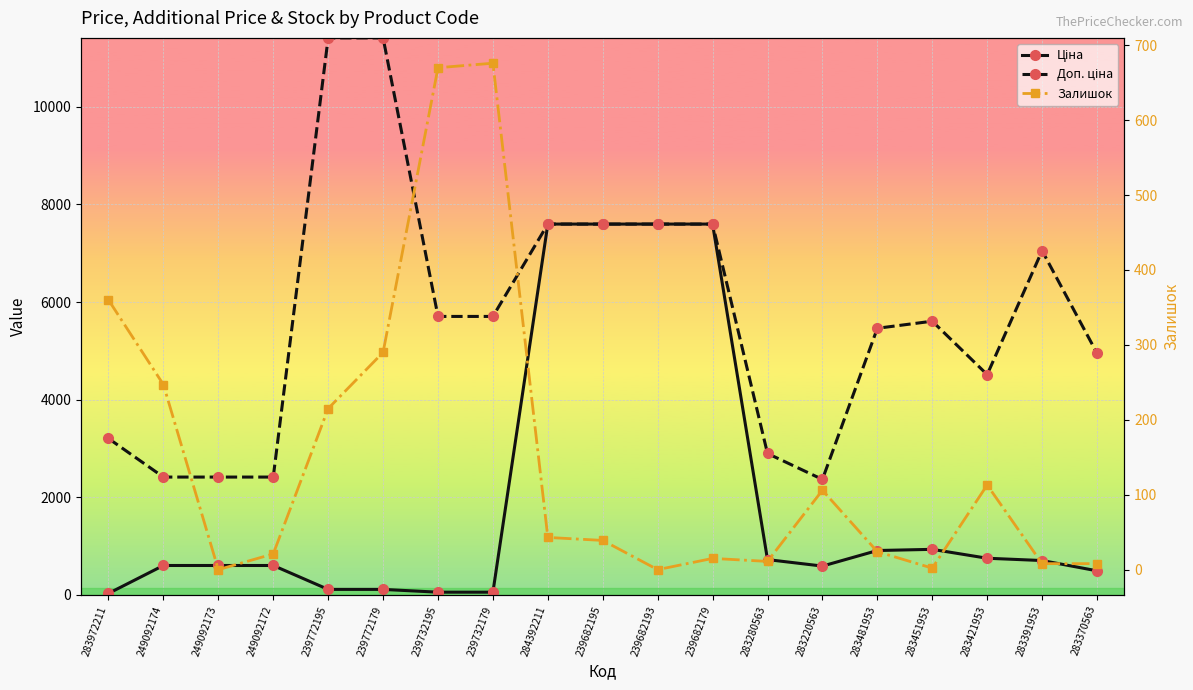

True or false: Доп. ціна and Ціна intersect in this chart.

False